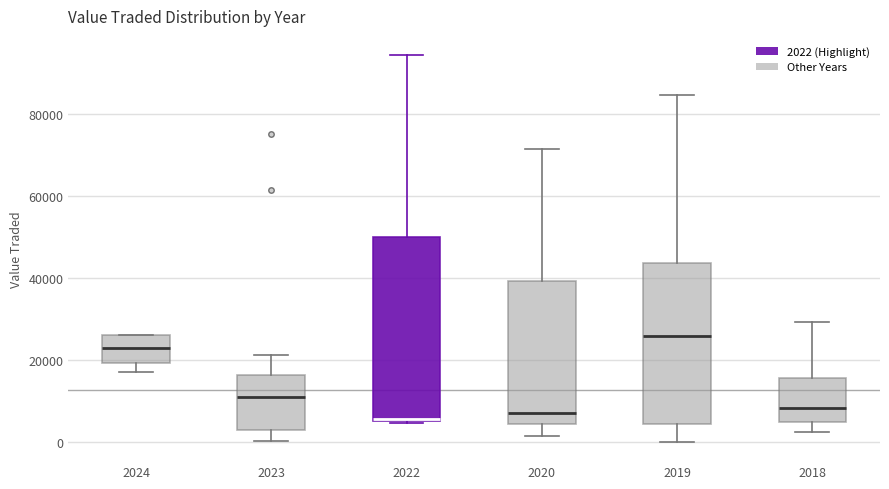

Which box is the tallest, from its lower edge to its upper edge?

2022